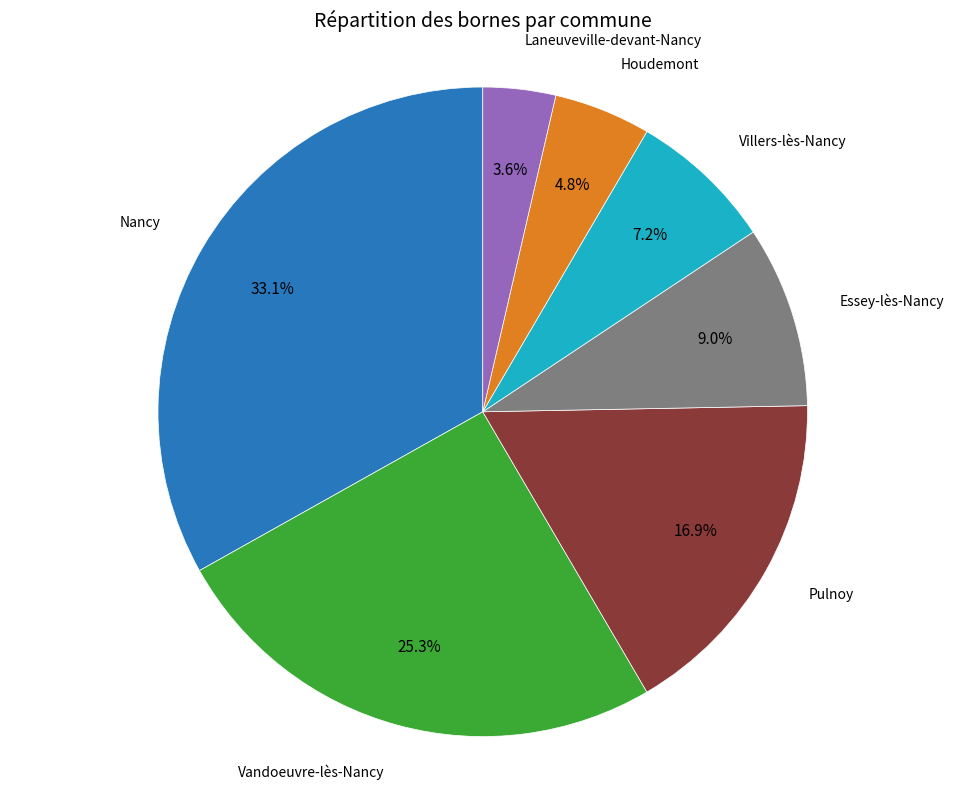

Is there a majority slice in this chart?

No